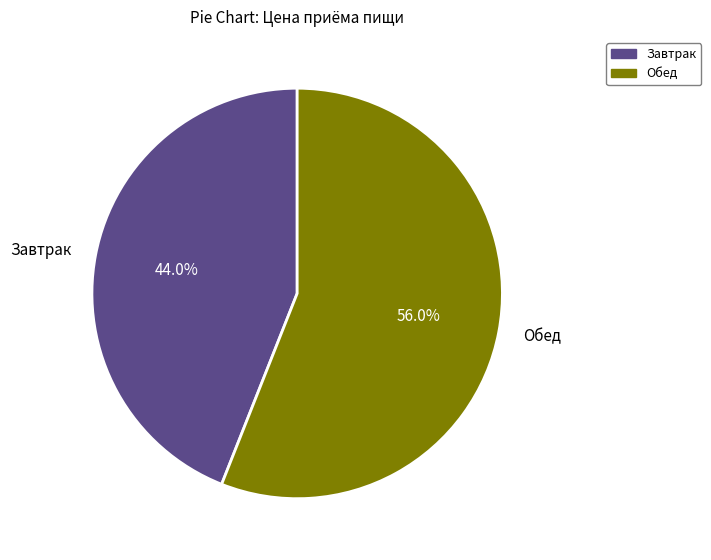

Is there any slice that represents more than half of the pie?

Yes